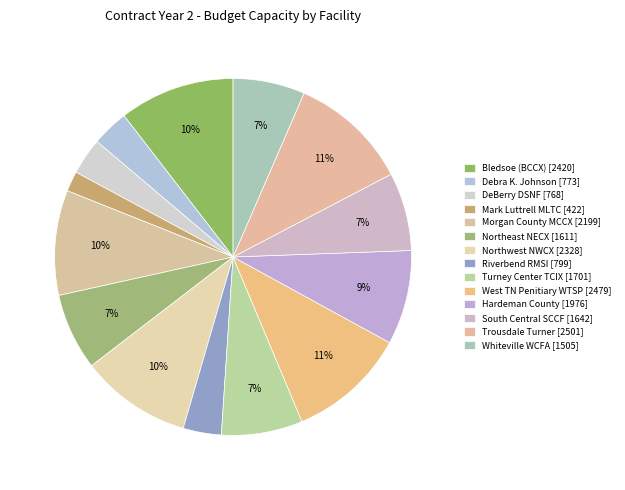

Rank the categories by value from highest to lowest.

Trousdale Turner Correctional Complex, West Tennessee State Penitiary (WTSP), Bledsoe Correctional Facility (BCCX), Northwest Correctional Complex (NWCX), Morgan County Correctional Complex (MCCX), Hardeman County Correctional Facility, Turney Center Industrial Complex (TCIX), South Central Correctional Facility (SCCF), Northeast Correctional Complex (NECX), Whiteville Correctional Facility (WCFA), Riverbend Maximum Security Institution, Debra K. Johnson Rehabilitation Center, DeBerry Special Needs Facility (DSNF), Mark Luttrell Transitional Center (MLTC)